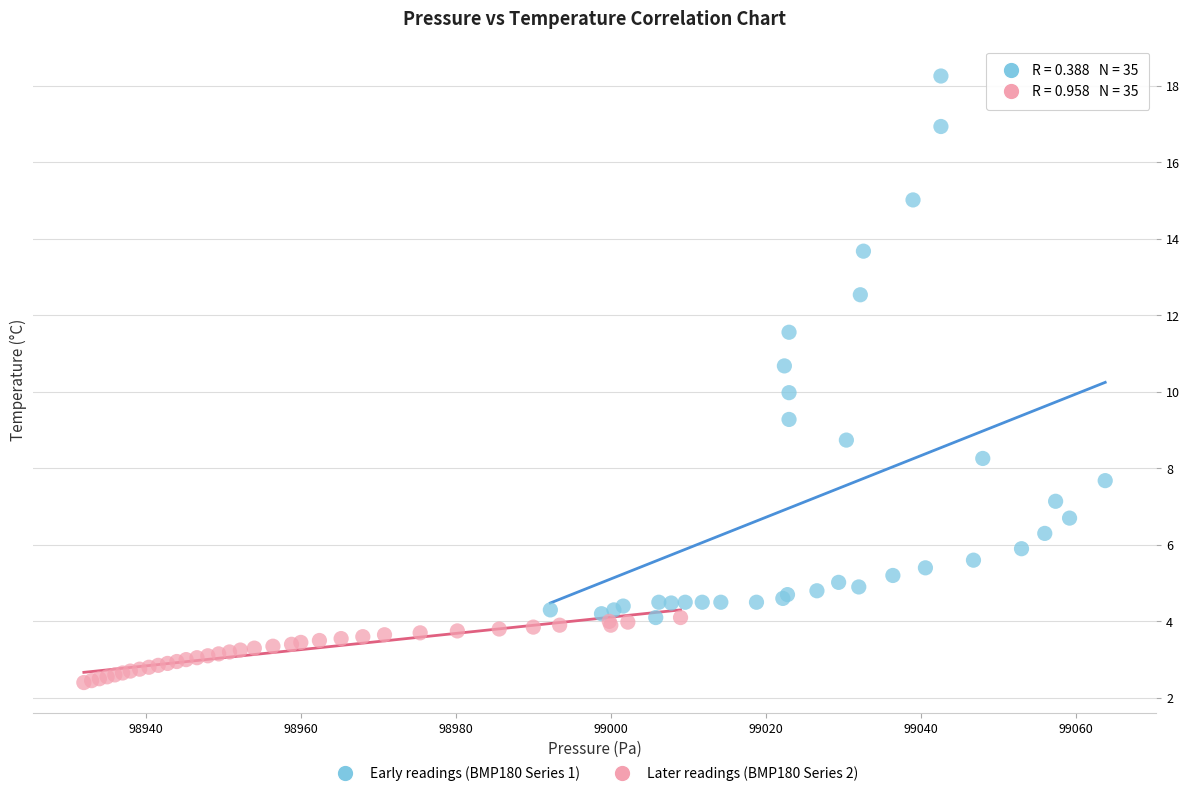

Which series contains the highest Y value?

Early readings (BMP180 Series 1)